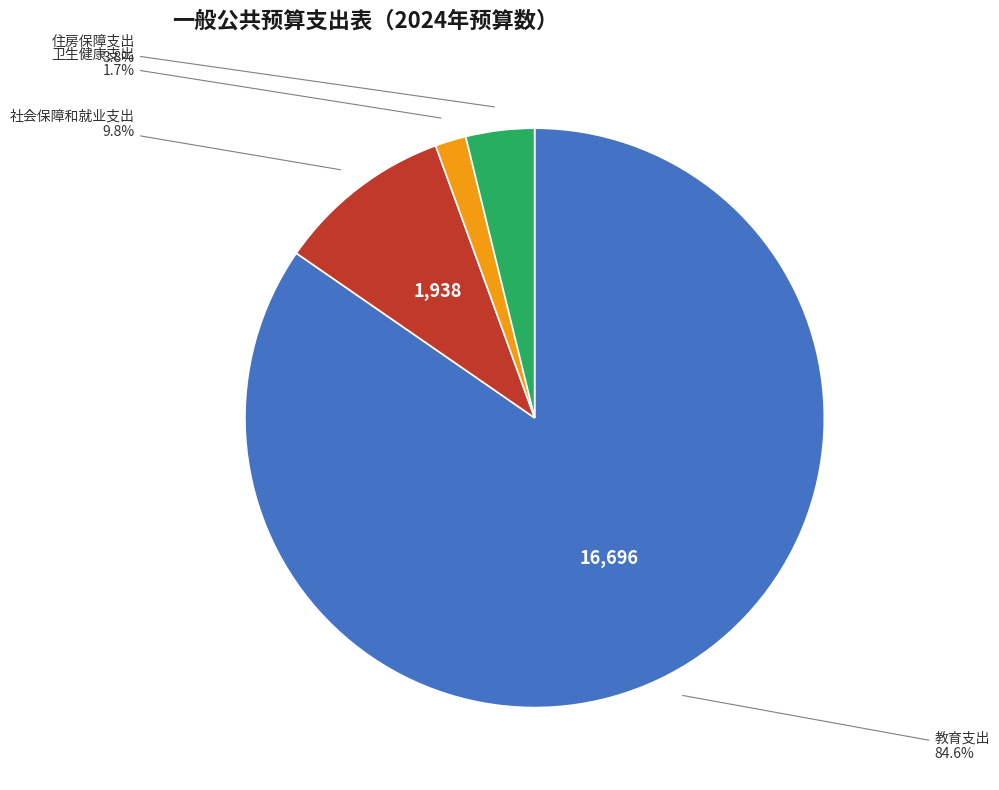

Count the number of slices in the pie.

4